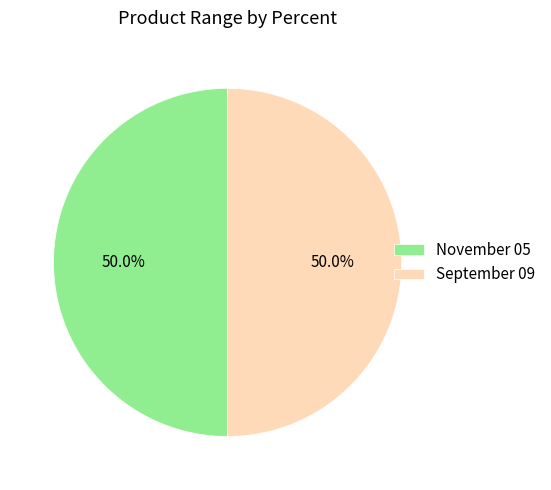

What is the ratio of the value at September 09 to the value at November 05?

1.0